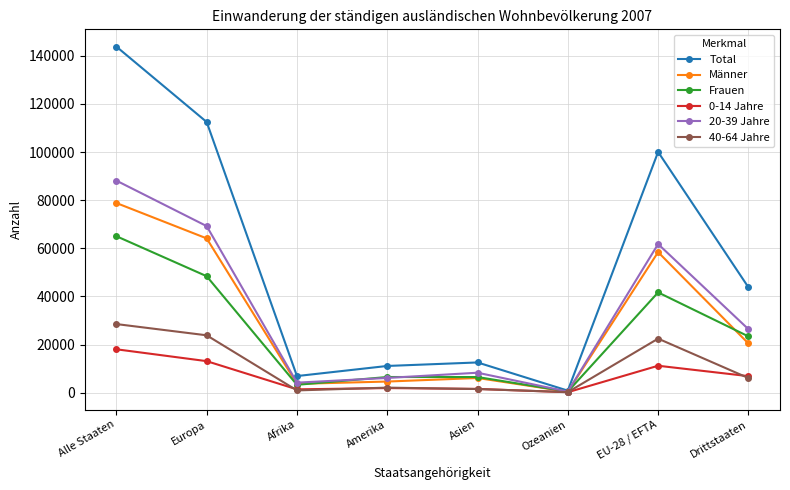

What is the label of the 1st point from the left?

Alle Staaten